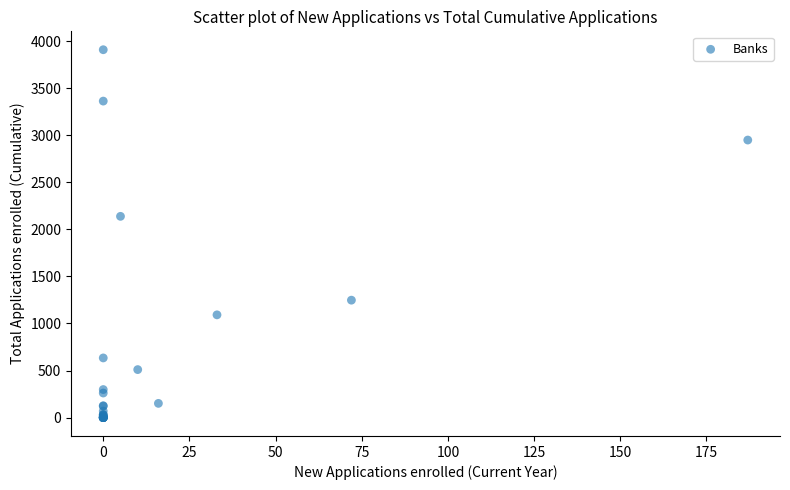

What Y value in the scatter plot is closest to 1955?

2139